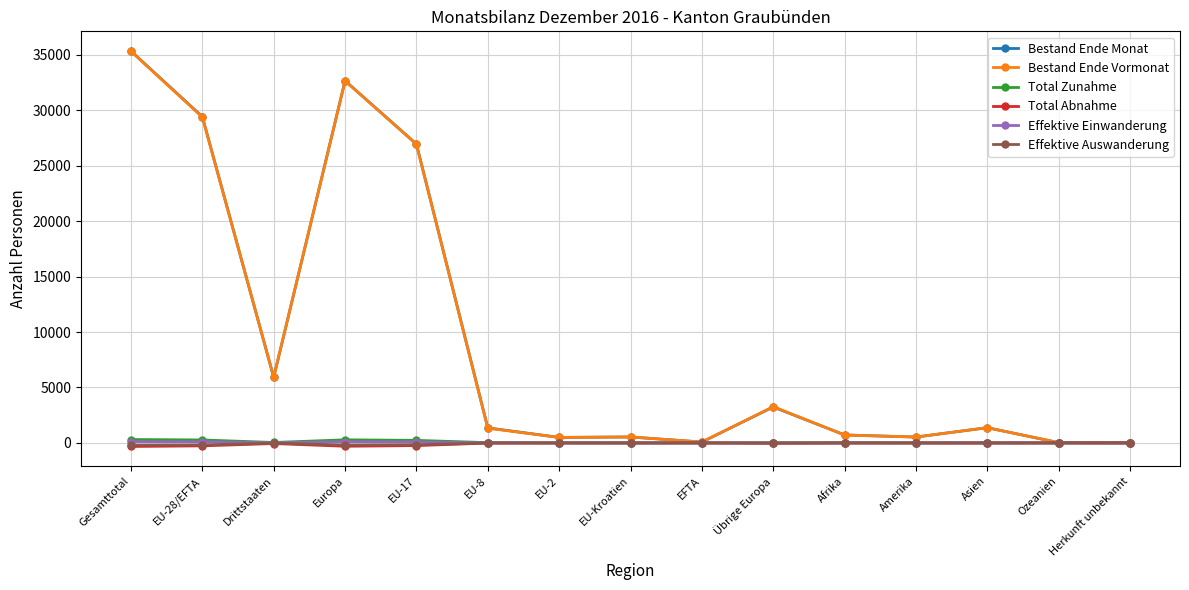

What is the total value across all series at EU-28/EFTA?

58751